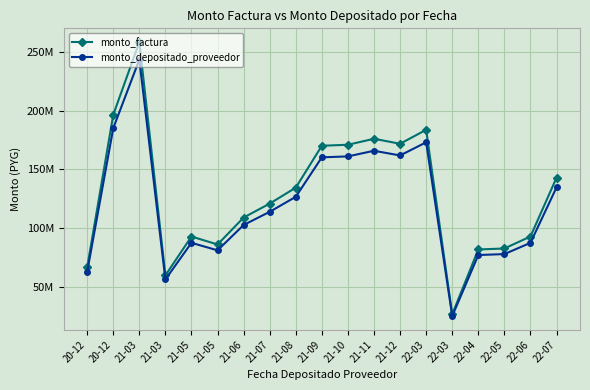

What are all the series names shown in the legend?

monto_factura, monto_depositado_proveedor